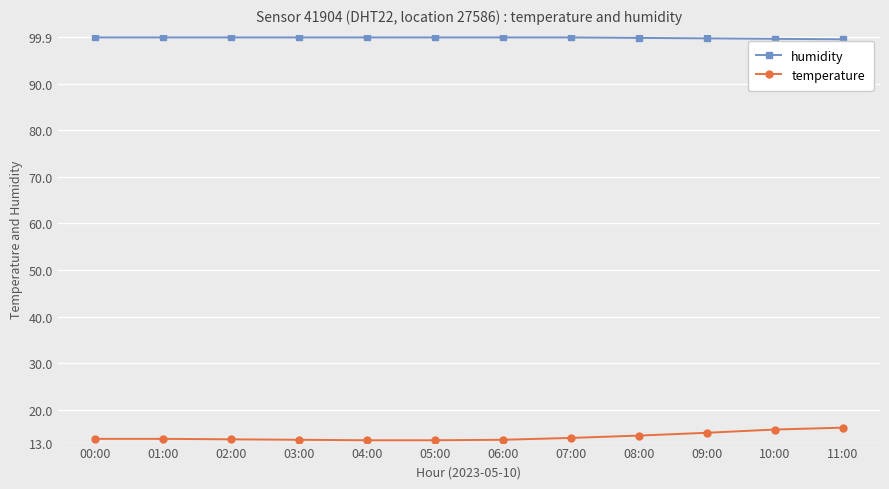

What value does the humidity series have at 01:00?

99.9